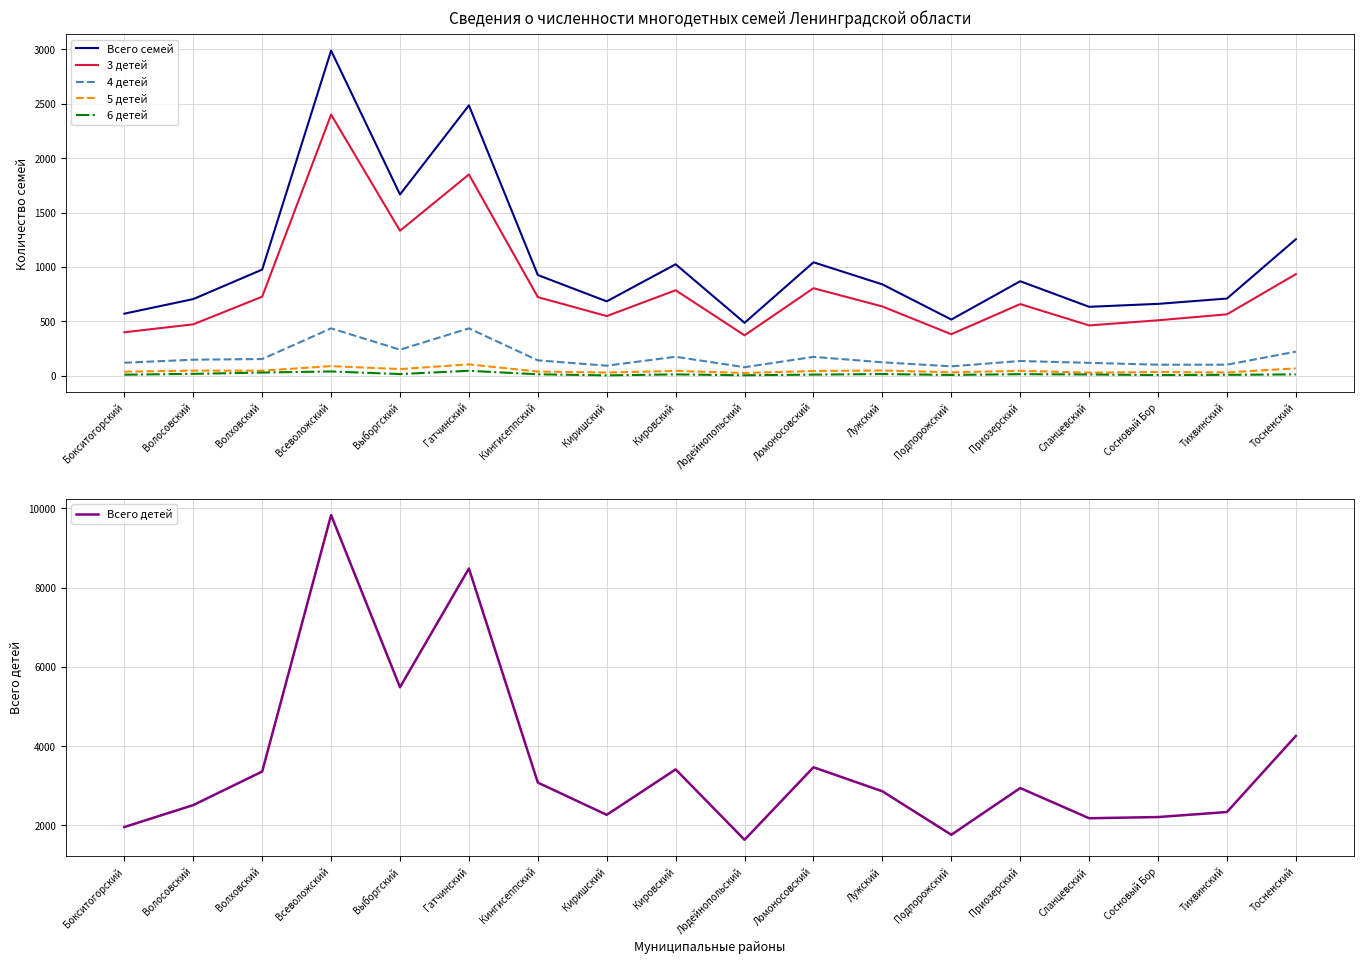

Rank the series by their maximum value, from lowest to highest.

6 детей, 5 детей, 4 детей, 3 детей, Всего семей, Всего детей